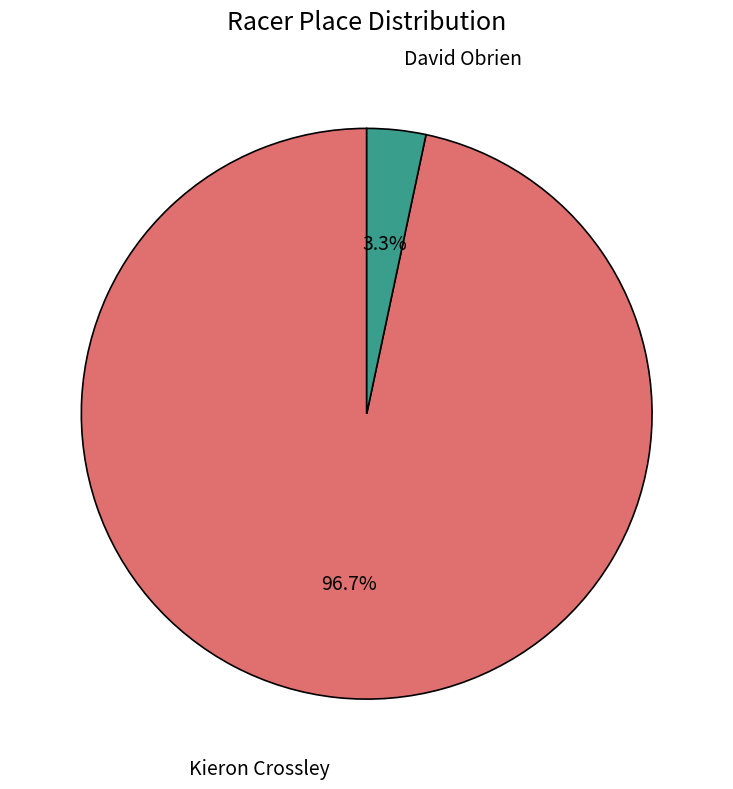

Does Kieron Crossley represent more than half of the total?

Yes